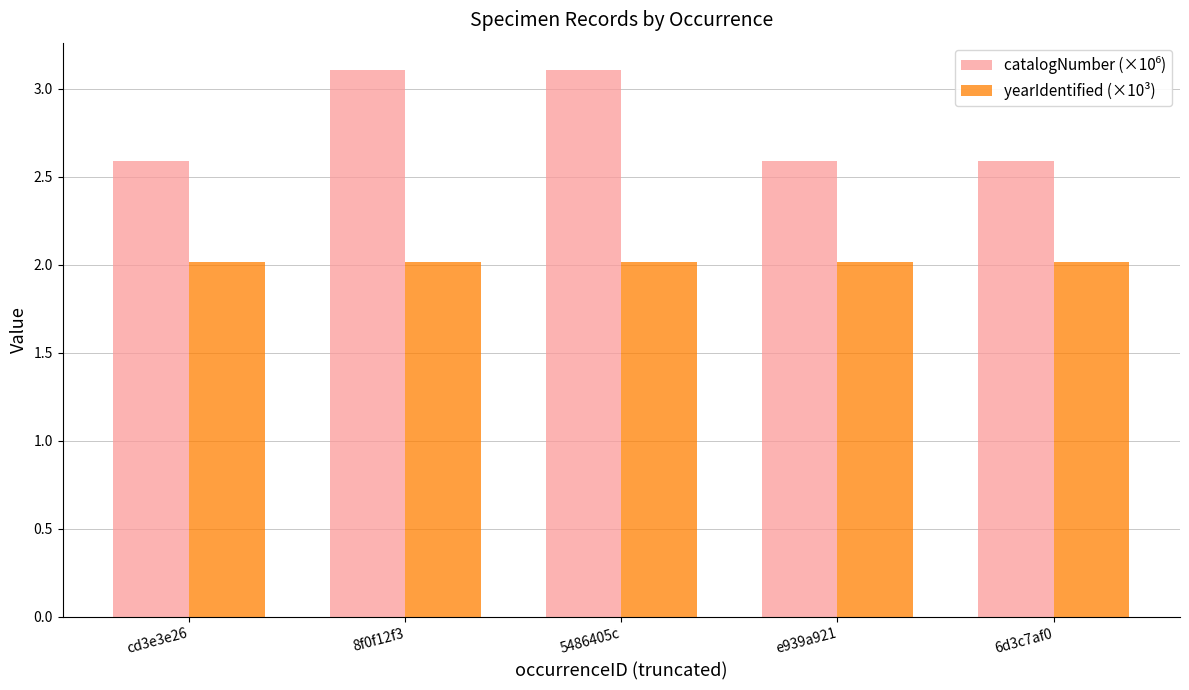

What is the difference between the highest and lowest values at e939a921?

0.6